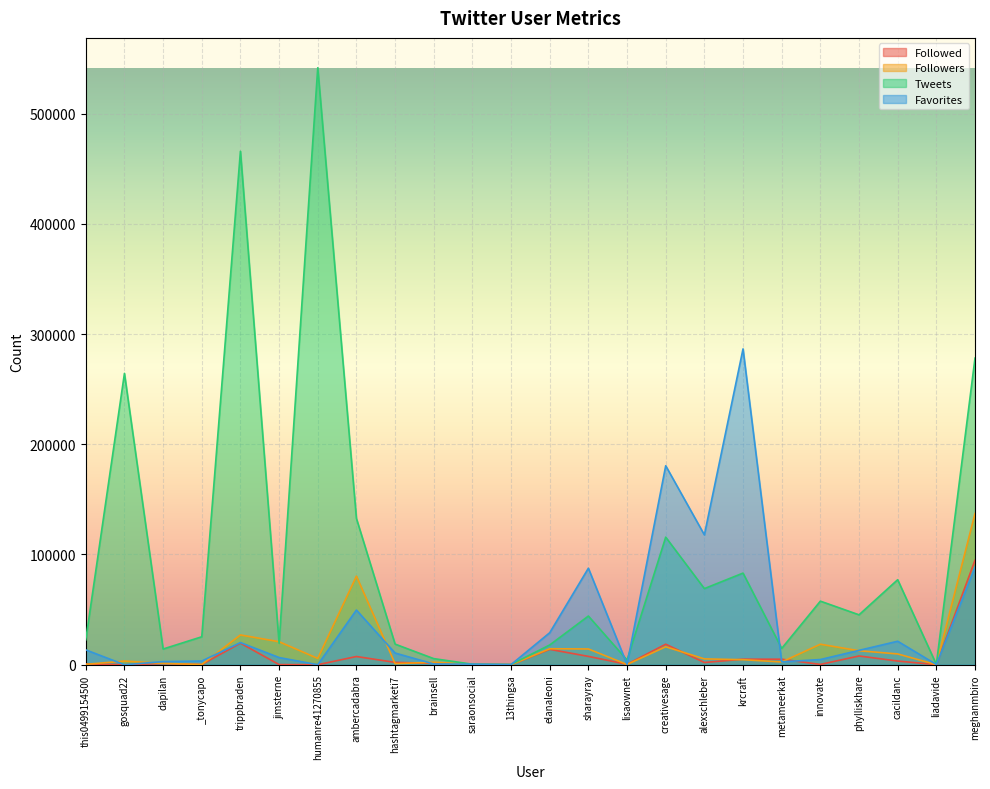

What is the difference between the maximum and minimum values in the Followers series?

137176